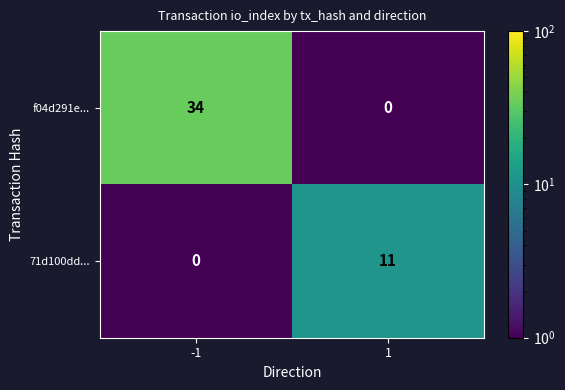

How many distinct data groups are displayed?

2